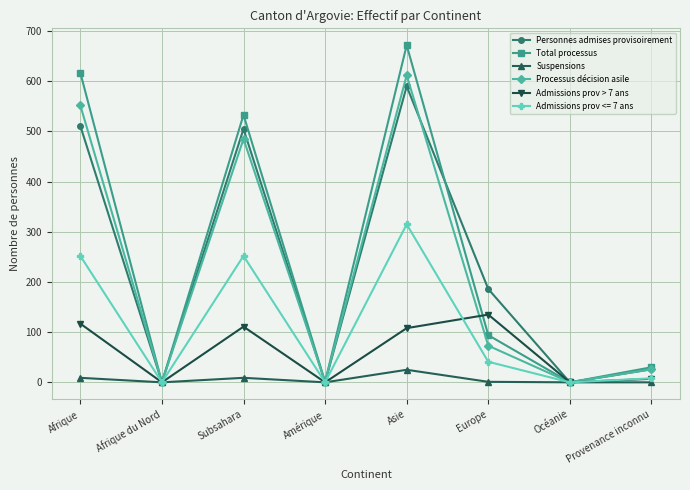

What is the label of the 1st point from the left?

Afrique